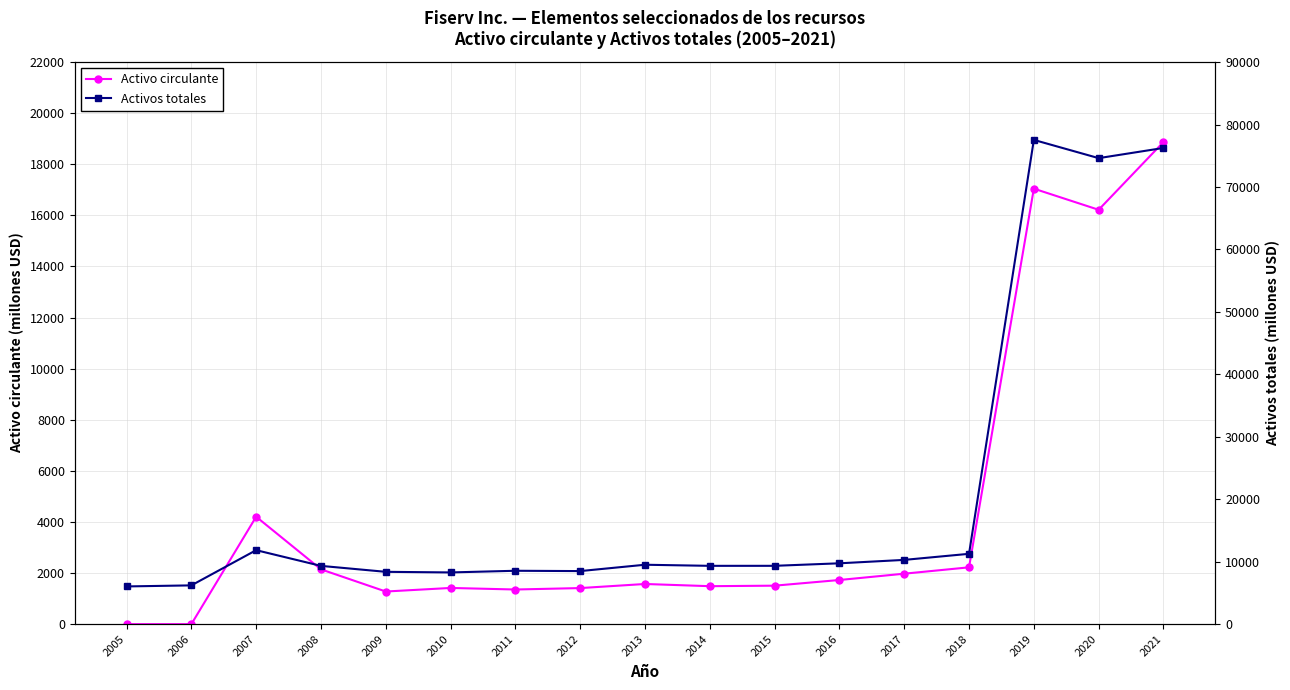

What is the value of the Activos totales point at the 3rd from the left?

11846